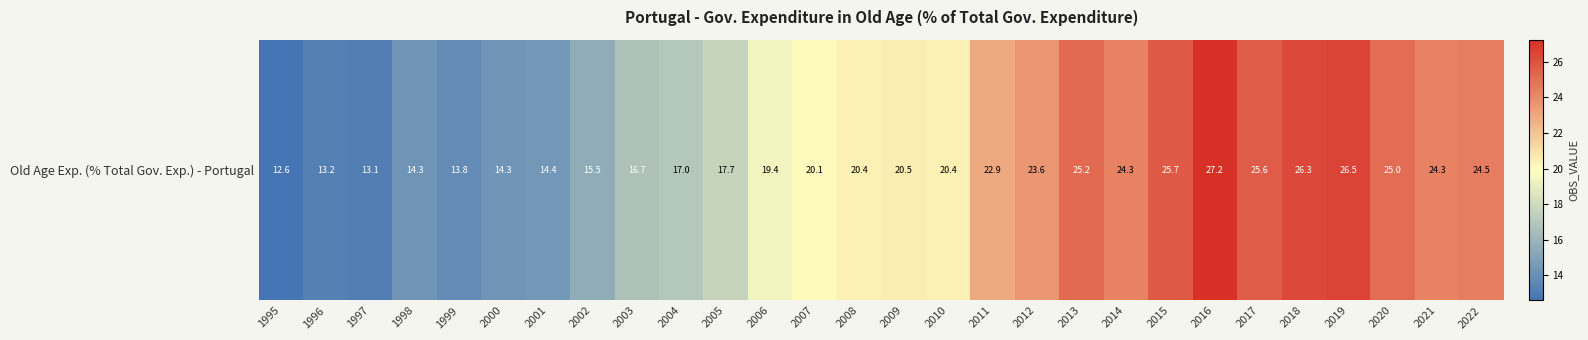

What is the change in value from 2001 to 2006?

+5.0